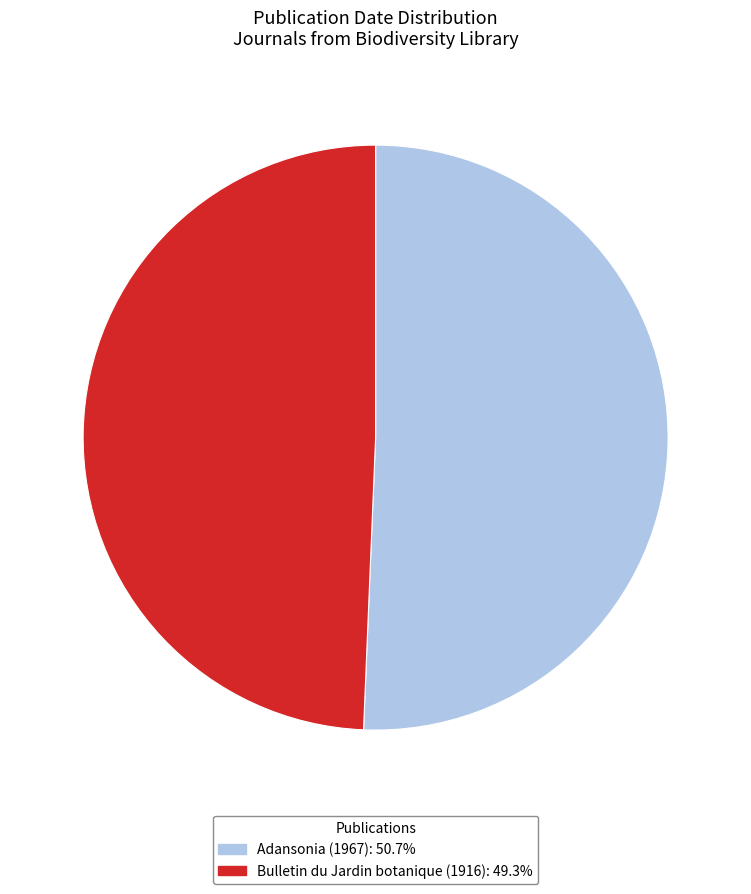

Does any single category account for the majority?

Yes